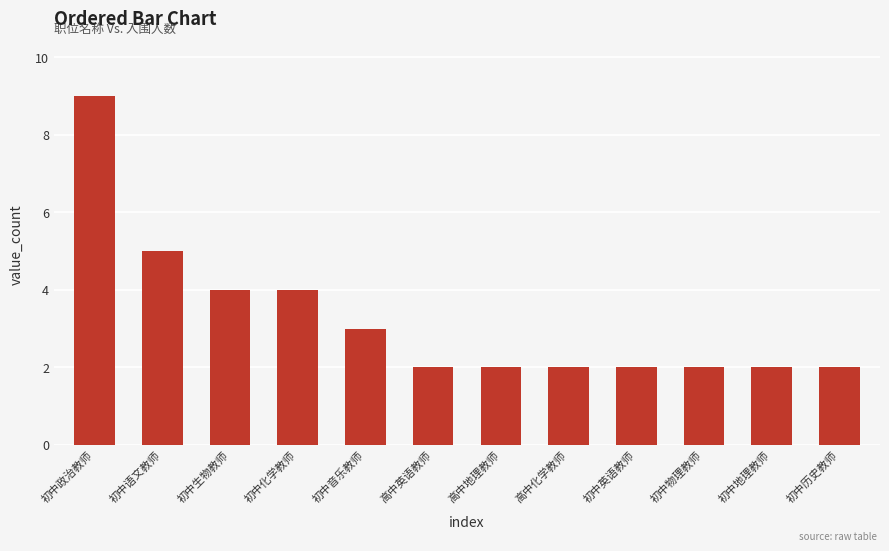

Which category has the highest value across all series?

初中政治教师